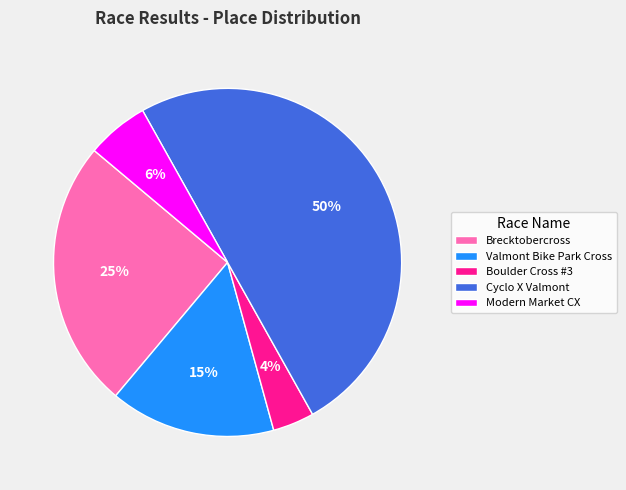

Rank the categories by value from highest to lowest.

Cyclo X Valmont, Brecktobercross, Valmont Bike Park Cross, Modern Market CX, Boulder Cross #3